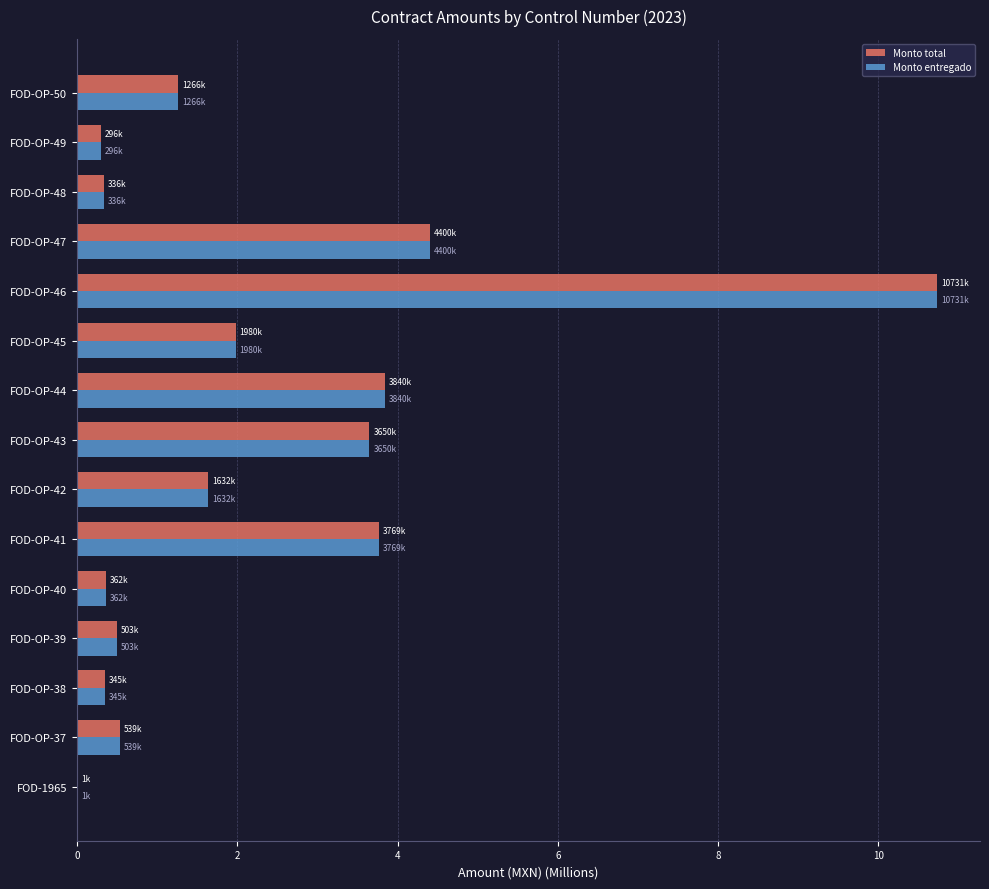

What is the total value across all series at FOD-OP-38?

0.7